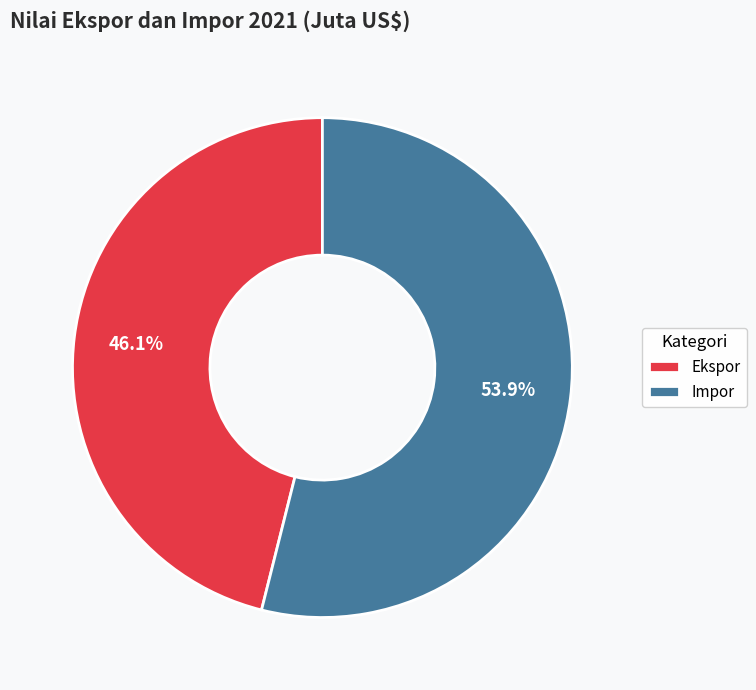

How many slices are in this pie chart?

2